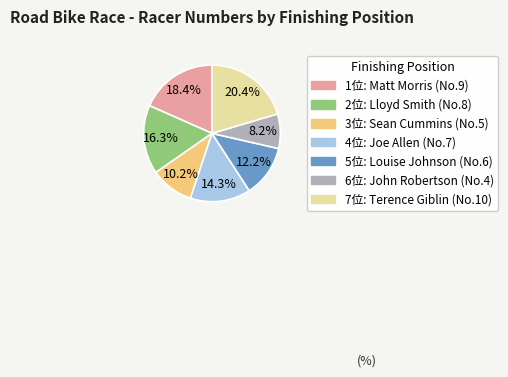

Is there a majority slice in this chart?

No